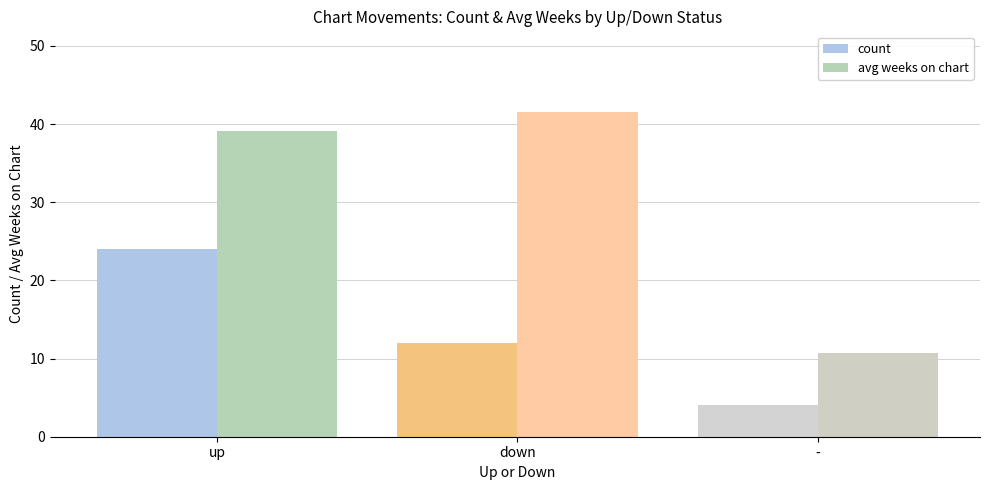

What is the value of the count bar at the 2nd from the left?

12.0